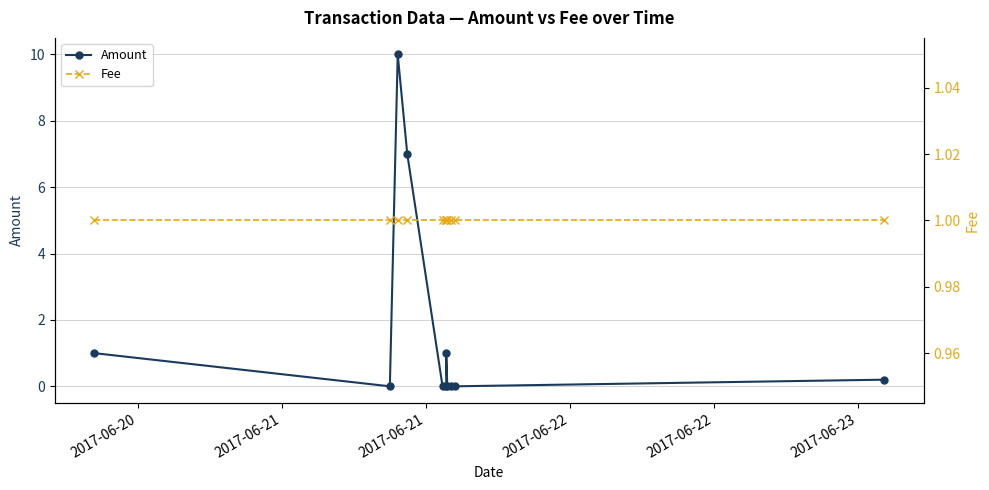

True or false: Fee has more than 2 interior local peaks.

False